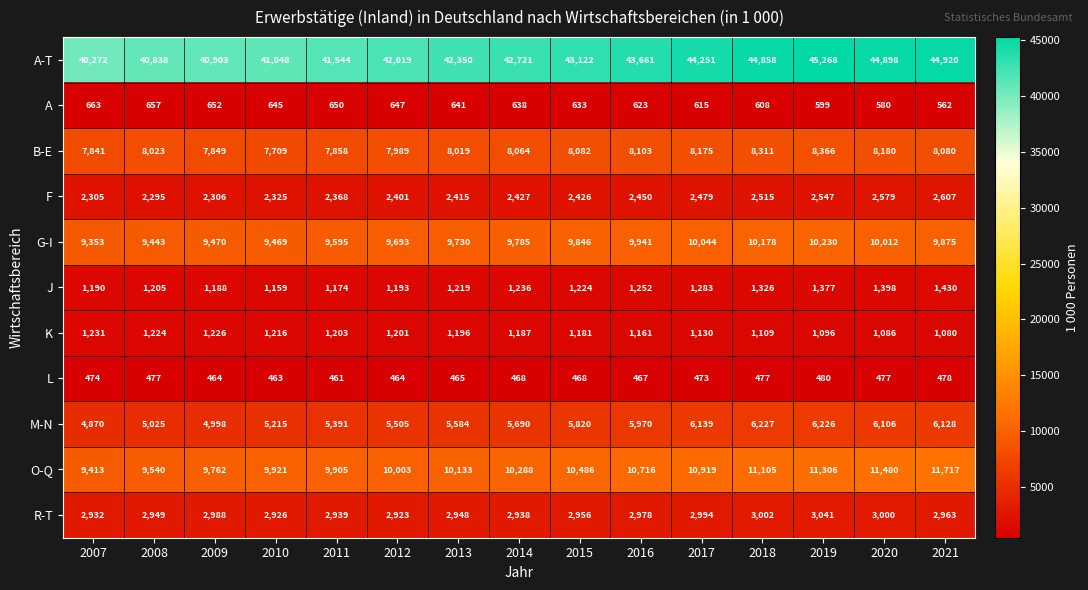

At how many categories does at least one series exceed 28255?

15